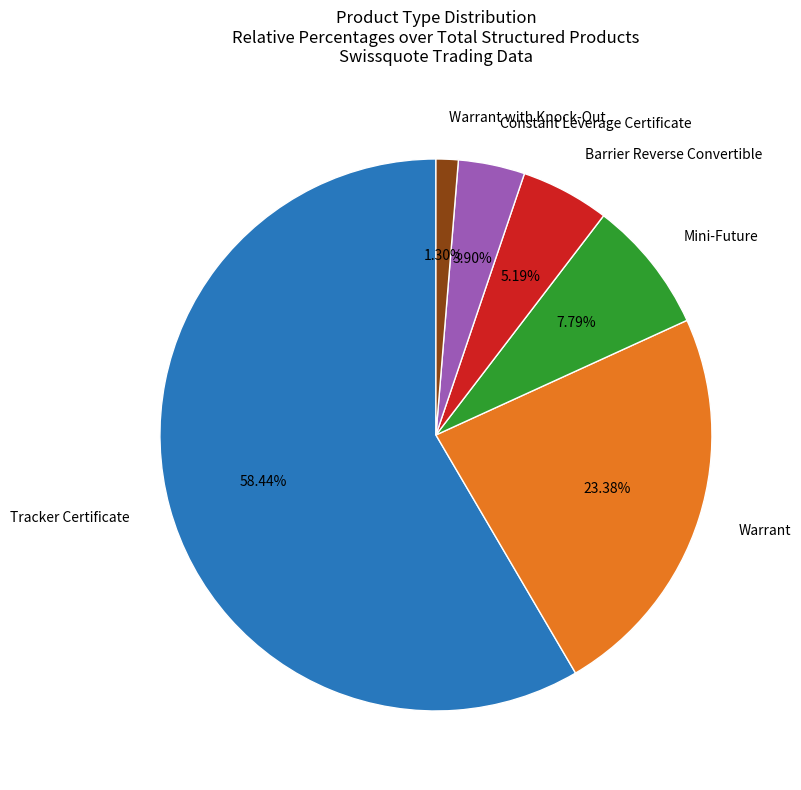

Is there a majority slice in this chart?

Yes